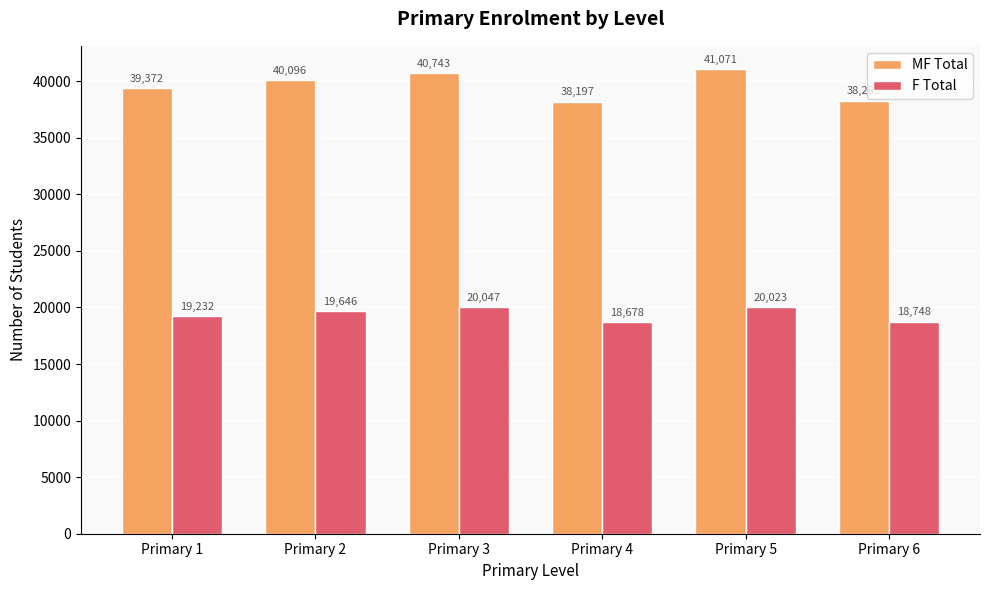

The value of MF Total at Primary 2 is 40096. True or false?

True